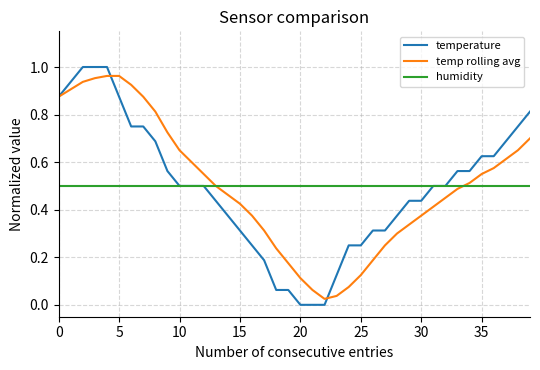

True or false: humidity and temperature cross at least once.

False